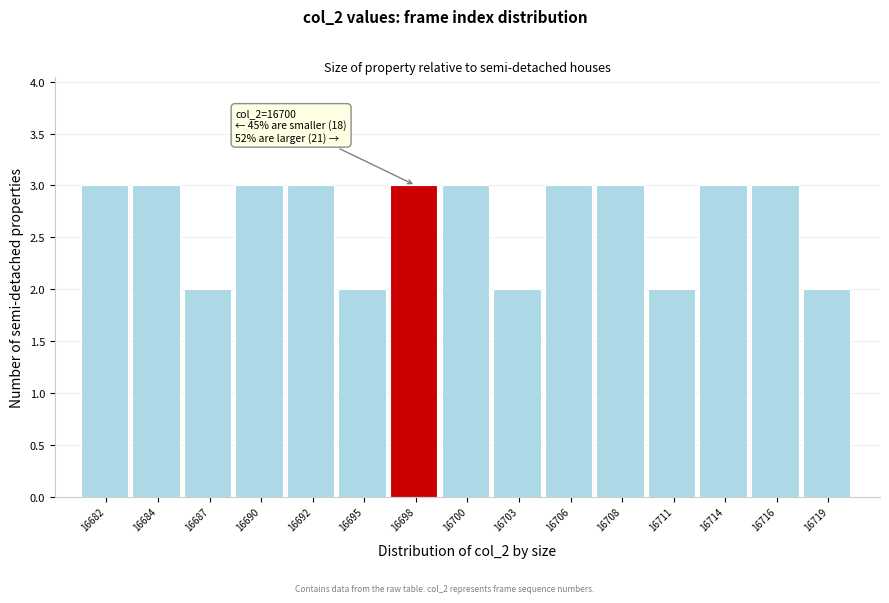

Reading right to left, what are all the values shown in this chart?

16719=2	16716=3	16714=3	16711=2	16708=3	16706=3	16703=2	16700=3	16698=3	16695=2	16692=3	16690=3	16687=2	16684=3	16682=3